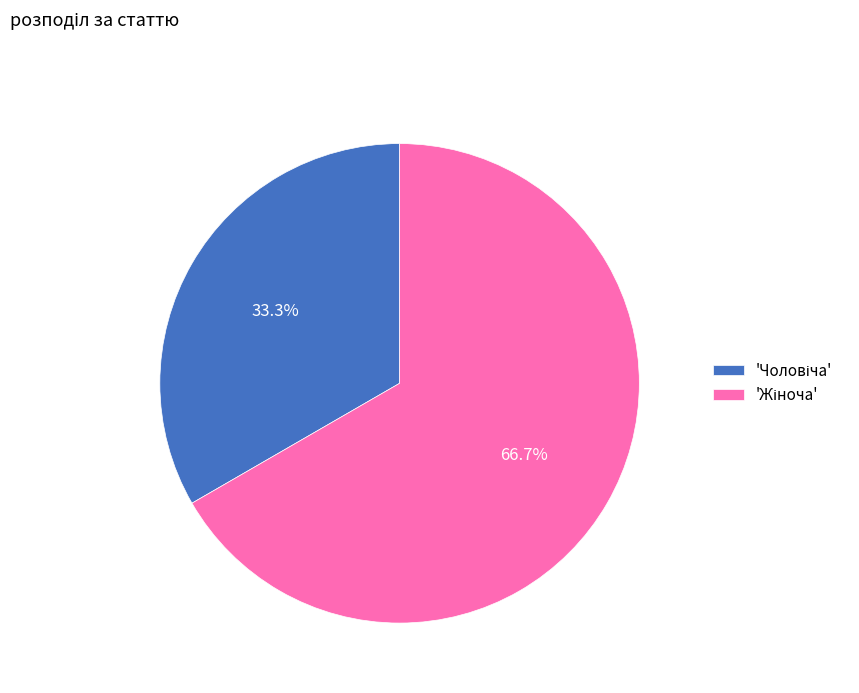

Does any single category account for the majority?

Yes